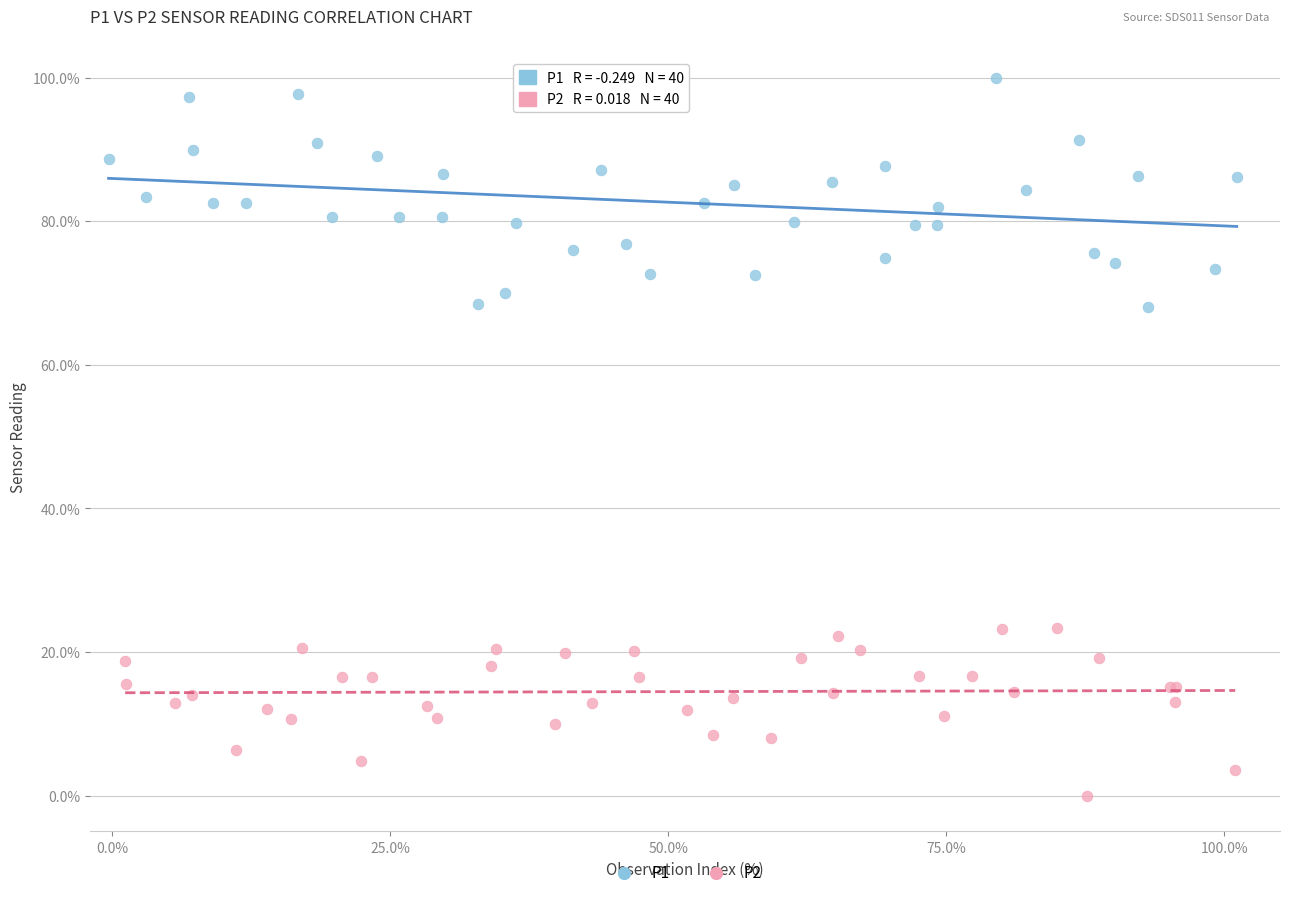

Which series has the largest Y range (max minus min)?

P1